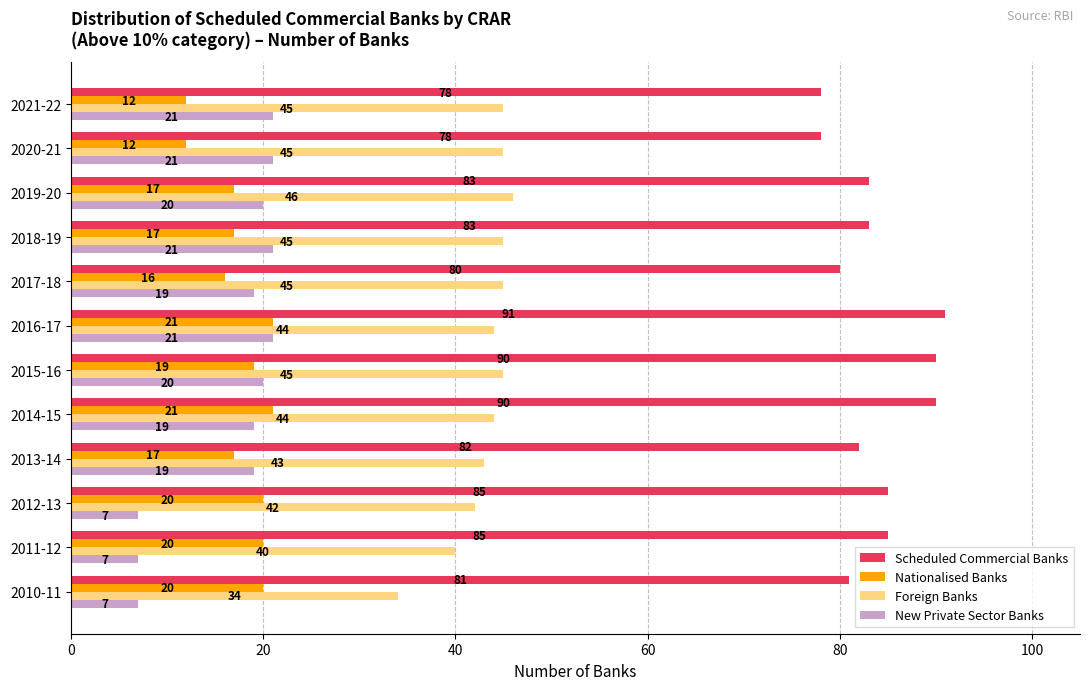

What is the sum of all Scheduled Commercial Banks values?

1006